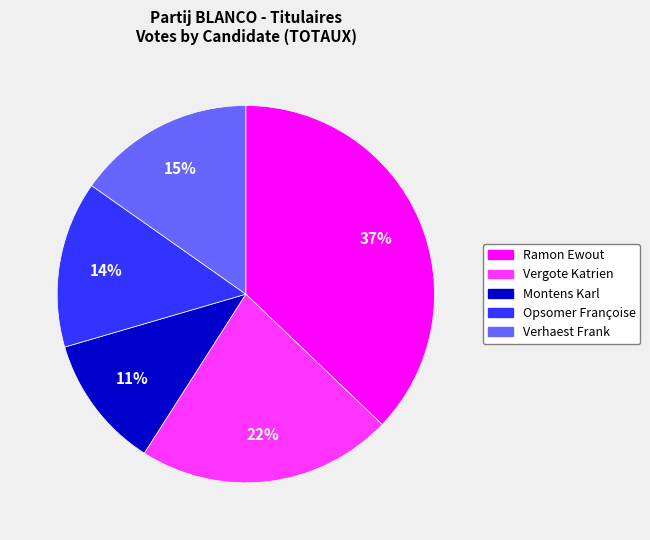

To the nearest percent, what portion does Ramon Ewout represent?

37%